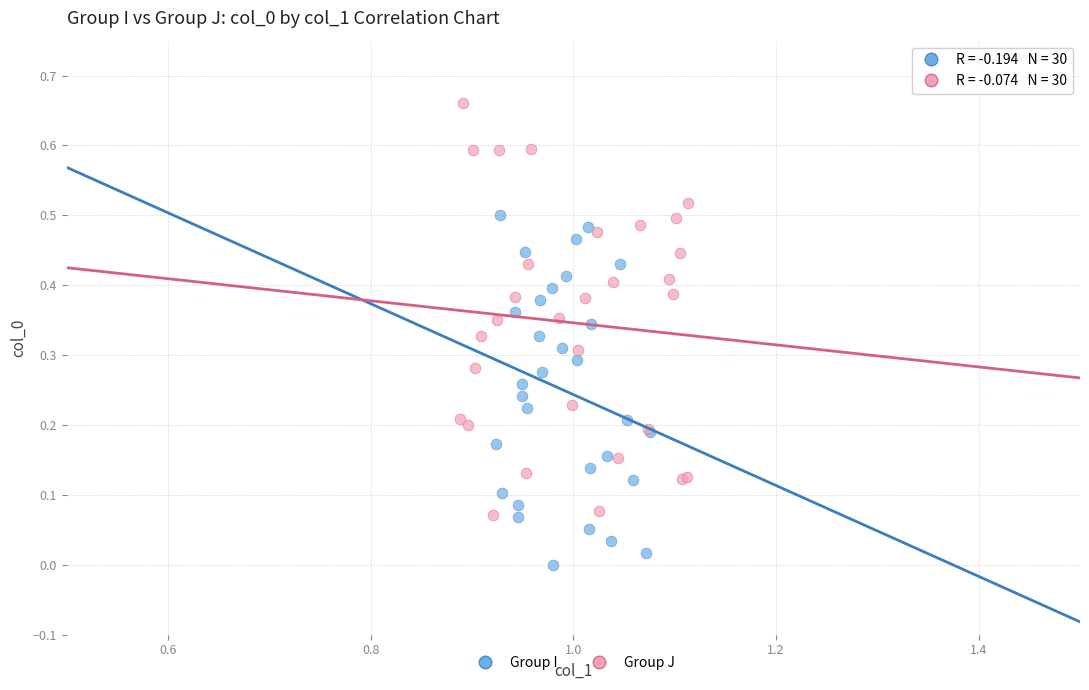

Which series reaches the maximum Y coordinate?

Group J